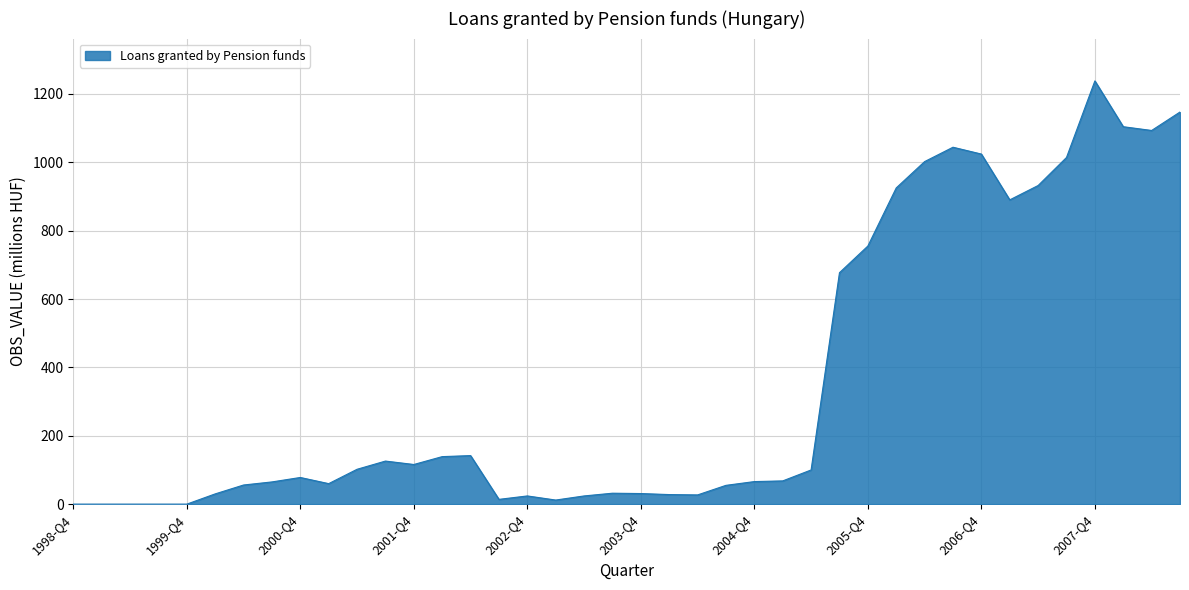

Does the chart have visible grid lines?

Yes